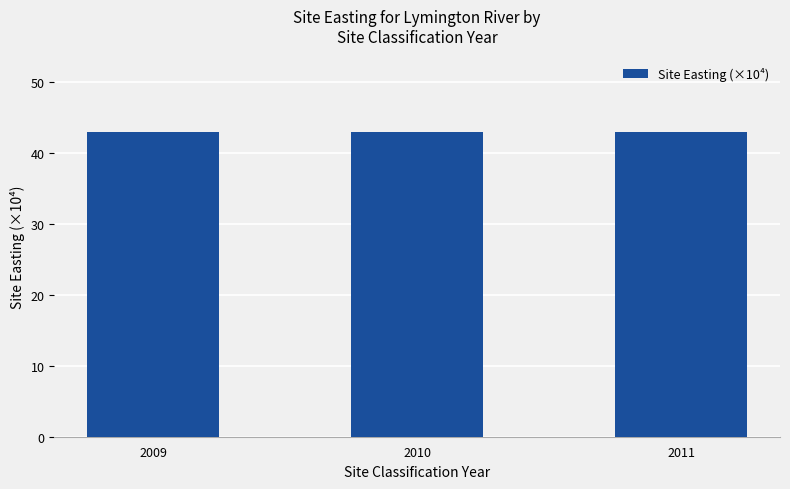

Are the bars horizontal?

No